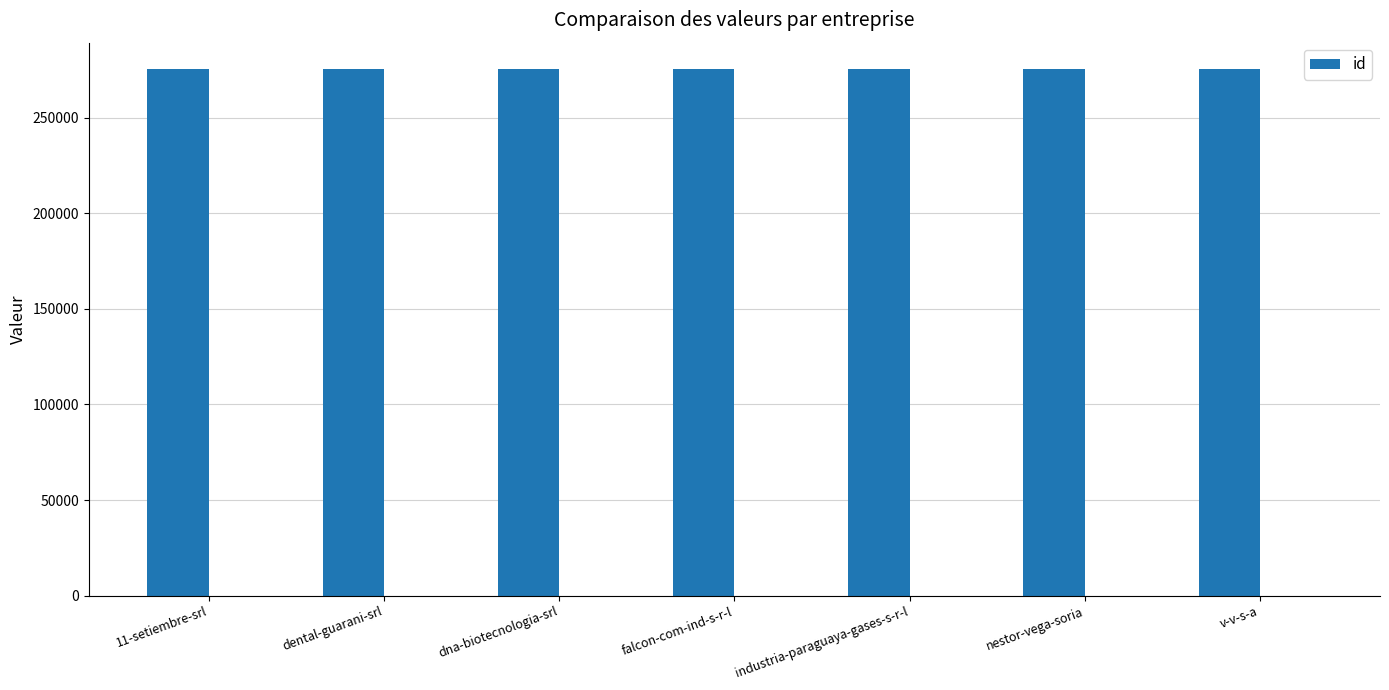

What is the label of the 7th bar from the right?

11-setiembre-srl